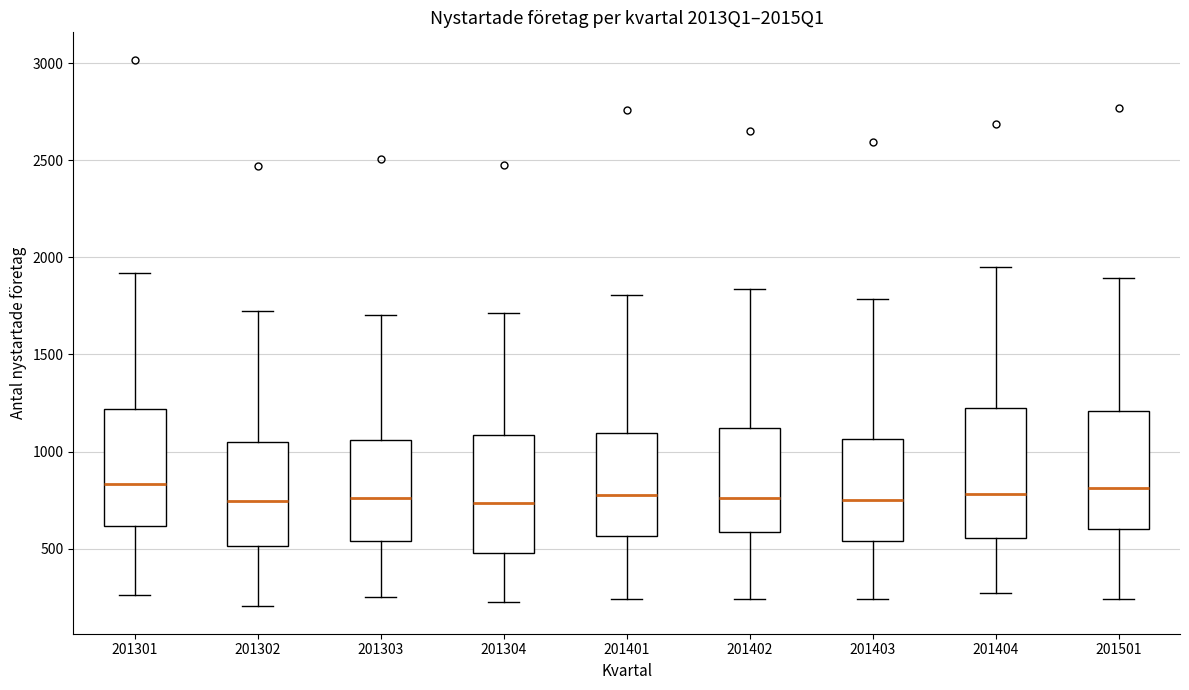

Reading left to right, read every box against the y-axis: the position of its median line, the range the box covers, and the ends of its whiskers. The values are not printed on the chart, so give them approximately, as read against the axis.

201301: median 850, box 600 to 1200, whiskers 250 to 1900
201302: median 750, box 500 to 1050, whiskers 200 to 1700
201303: median 750, box 550 to 1050, whiskers 250 to 1700
201304: median 750, box 500 to 1100, whiskers 250 to 1700
201401: median 800, box 550 to 1100, whiskers 250 to 1800
201402: median 750, box 600 to 1100, whiskers 250 to 1850
201403: median 750, box 550 to 1050, whiskers 250 to 1800
201404: median 800, box 550 to 1250, whiskers 250 to 1950
201501: median 800, box 600 to 1200, whiskers 250 to 1900